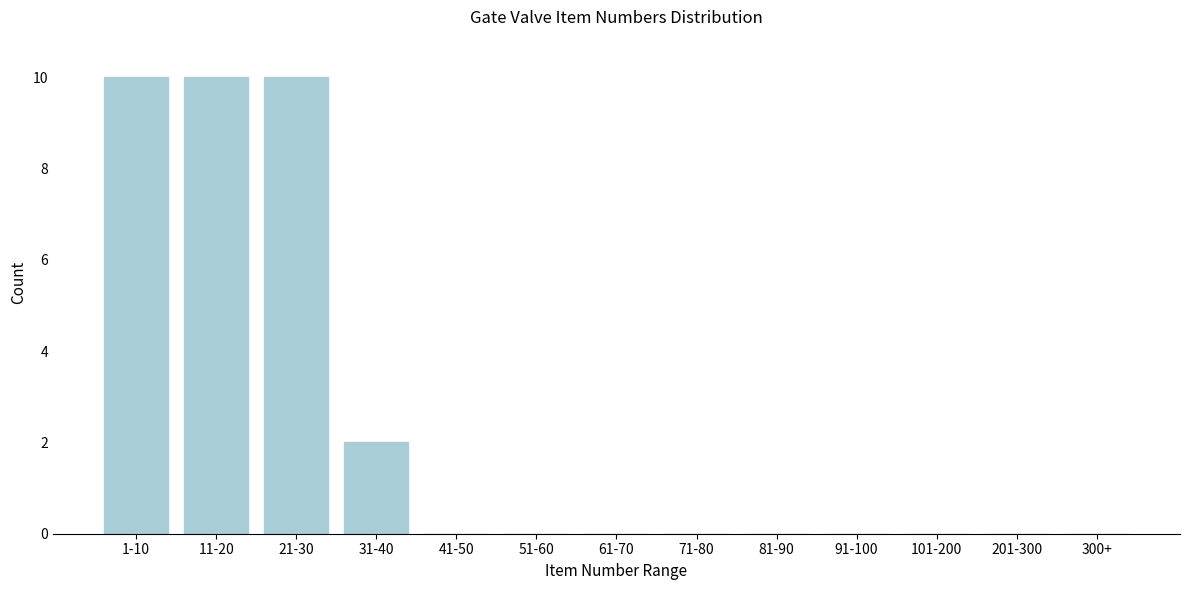

Reading left to right, extract all data points from this chart.

1-10=10	11-20=10	21-30=10	31-40=2	41-50=0	51-60=0	61-70=0	71-80=0	81-90=0	91-100=0	101-200=0	201-300=0	300+=0